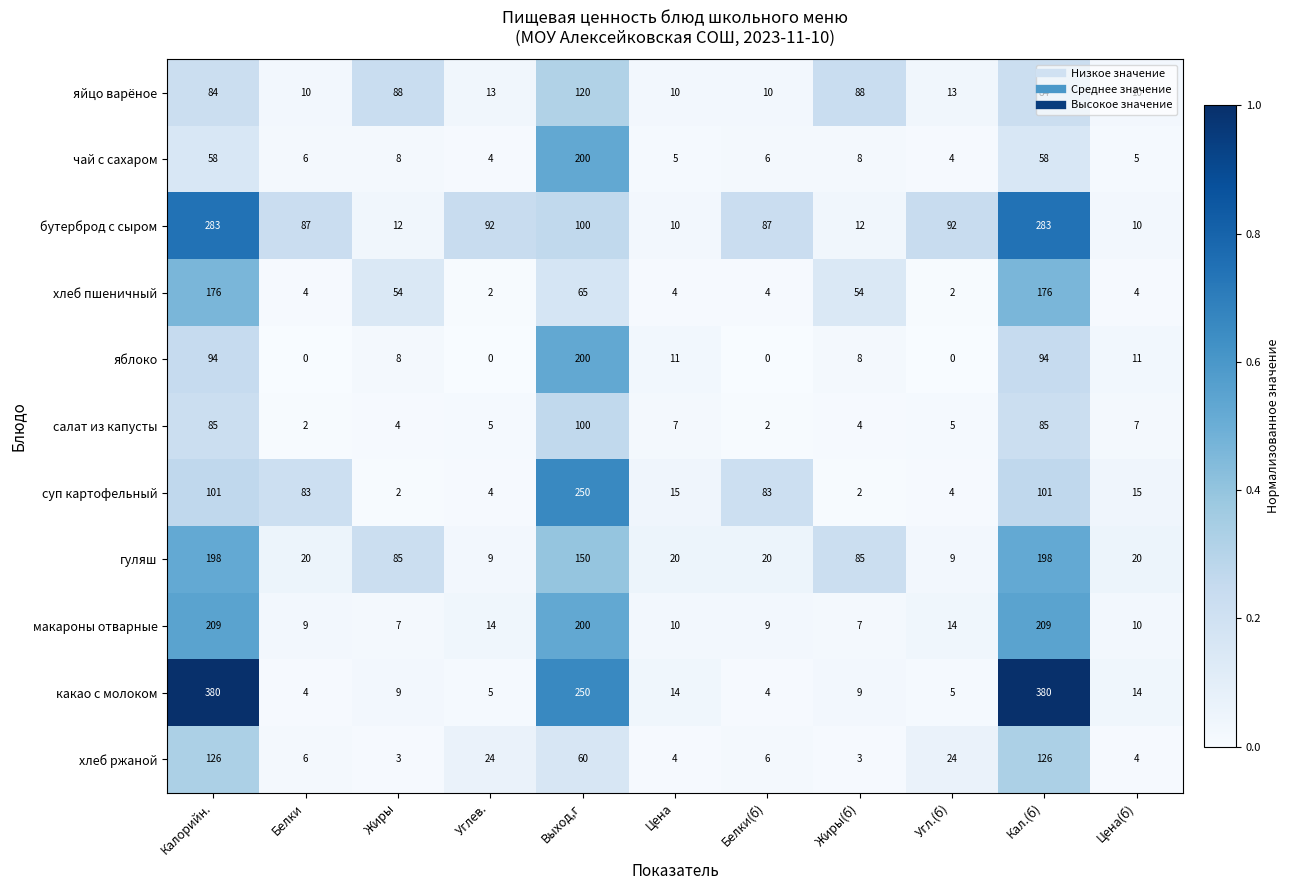

The яблоко series shows 200 at Выход,г. True or false?

True